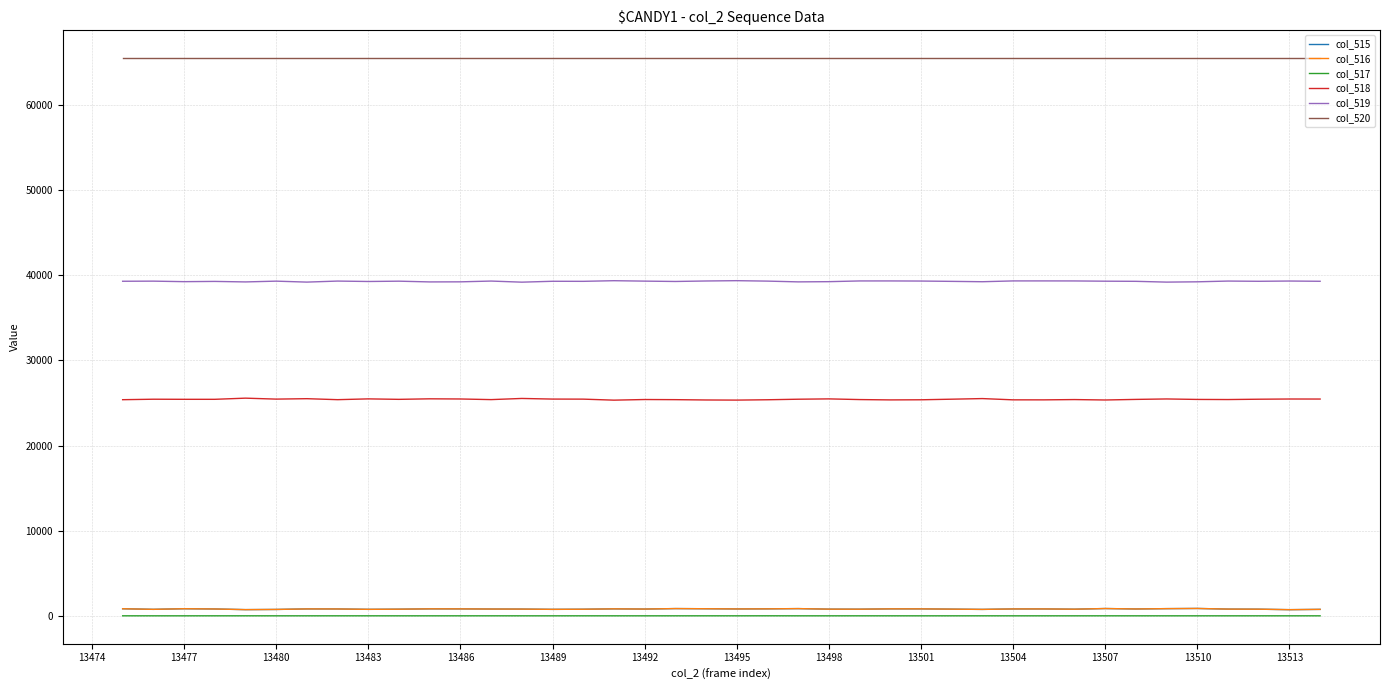

True or false: col_517 and col_518 intersect in this chart.

False